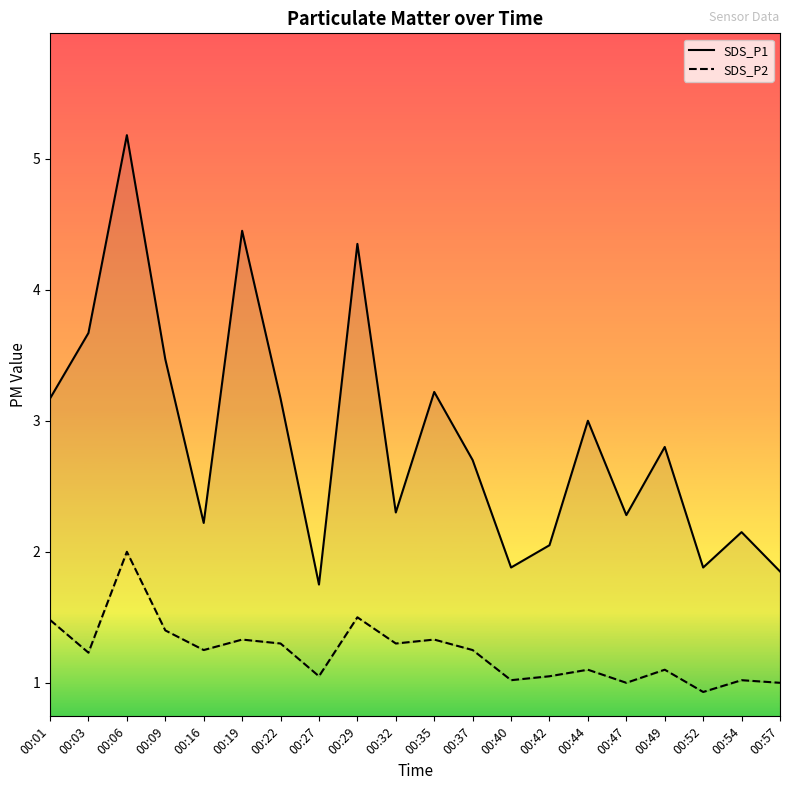

What is the average value of the SDS_P1 series?

2.9